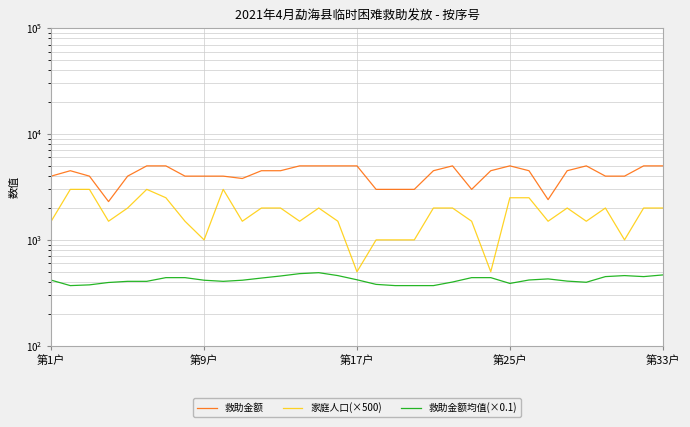

True or false: 救助金额均值(×0.1) and 家庭人口(×500) cross at least once.

False